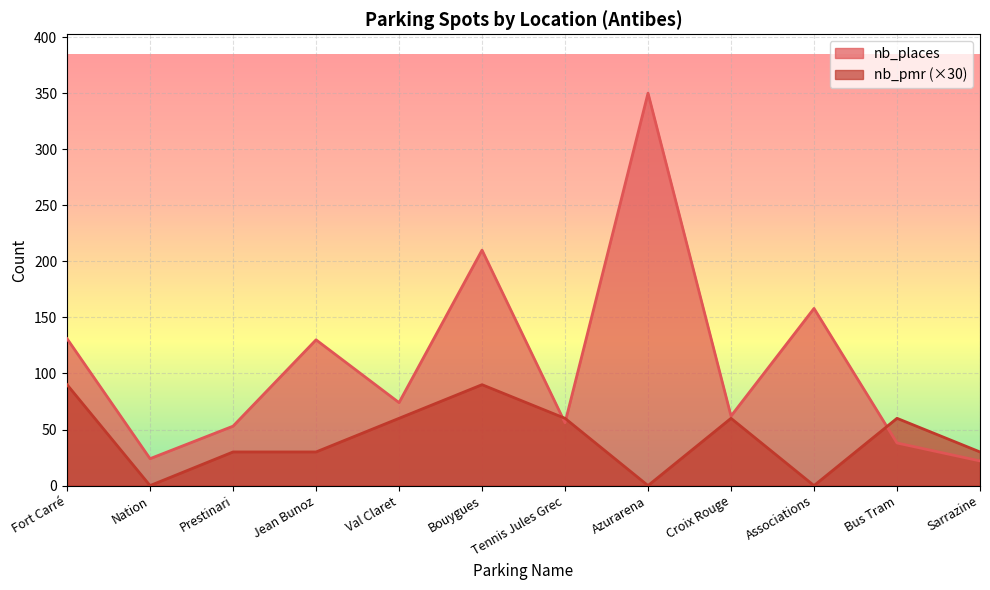

Reading left to right, what are all the values shown in this chart?

nb_places: 131	24	53	130	74	210	56	350	62	158	38	22
nb_pmr: 90	0	30	30	60	90	60	0	60	0	60	30